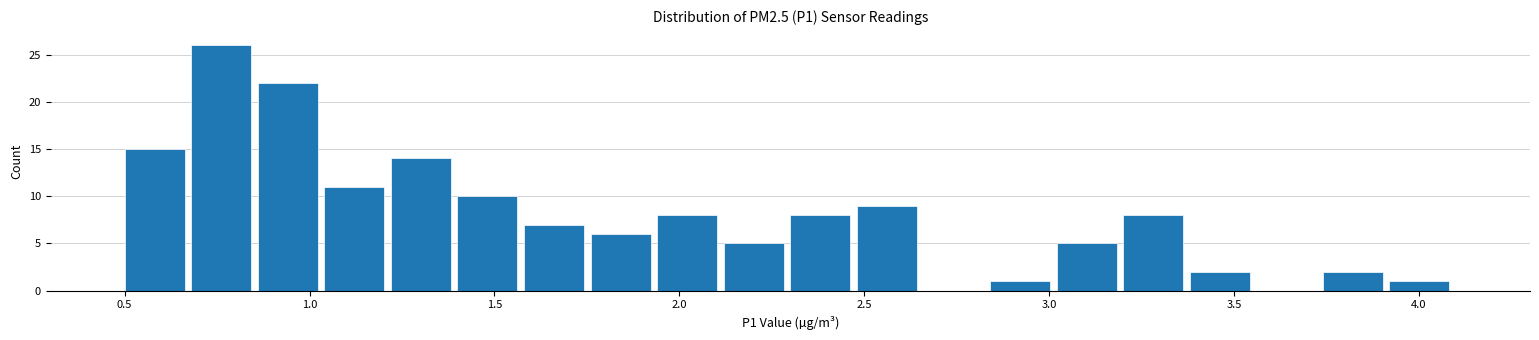

Read against the x-axis, roughly where is the centre of the tallest bar?

0.75